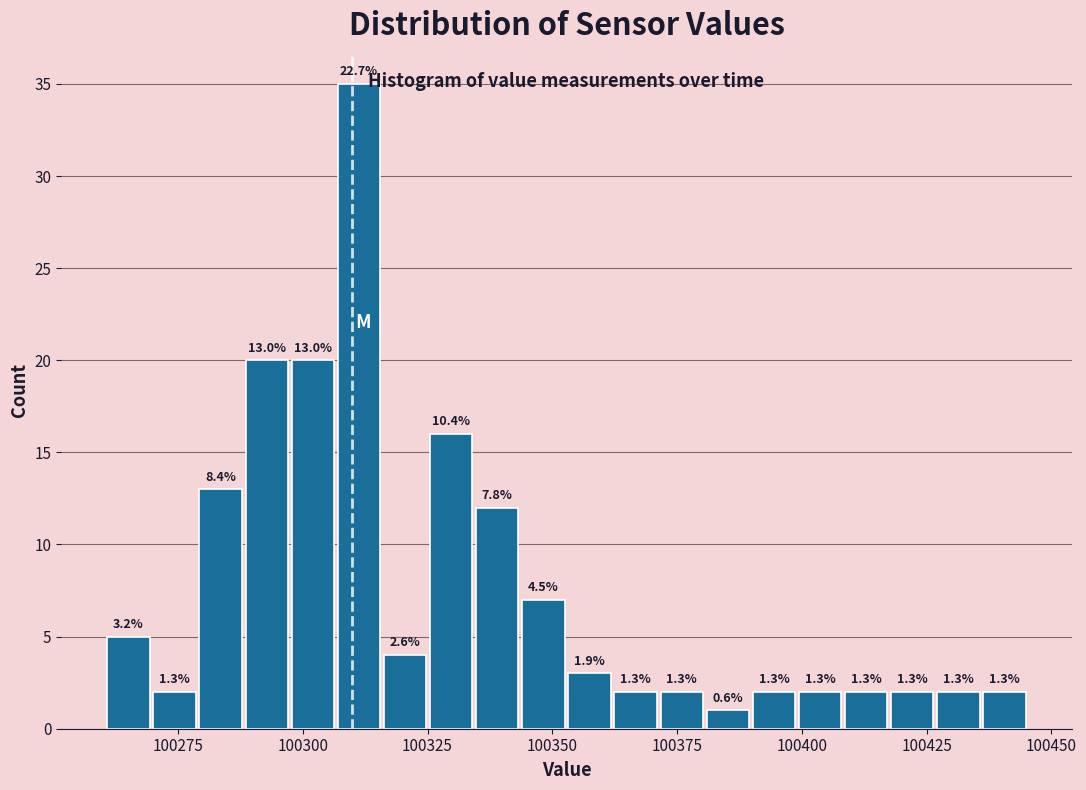

Read against the x-axis, roughly where is the centre of the tallest bar?

100310